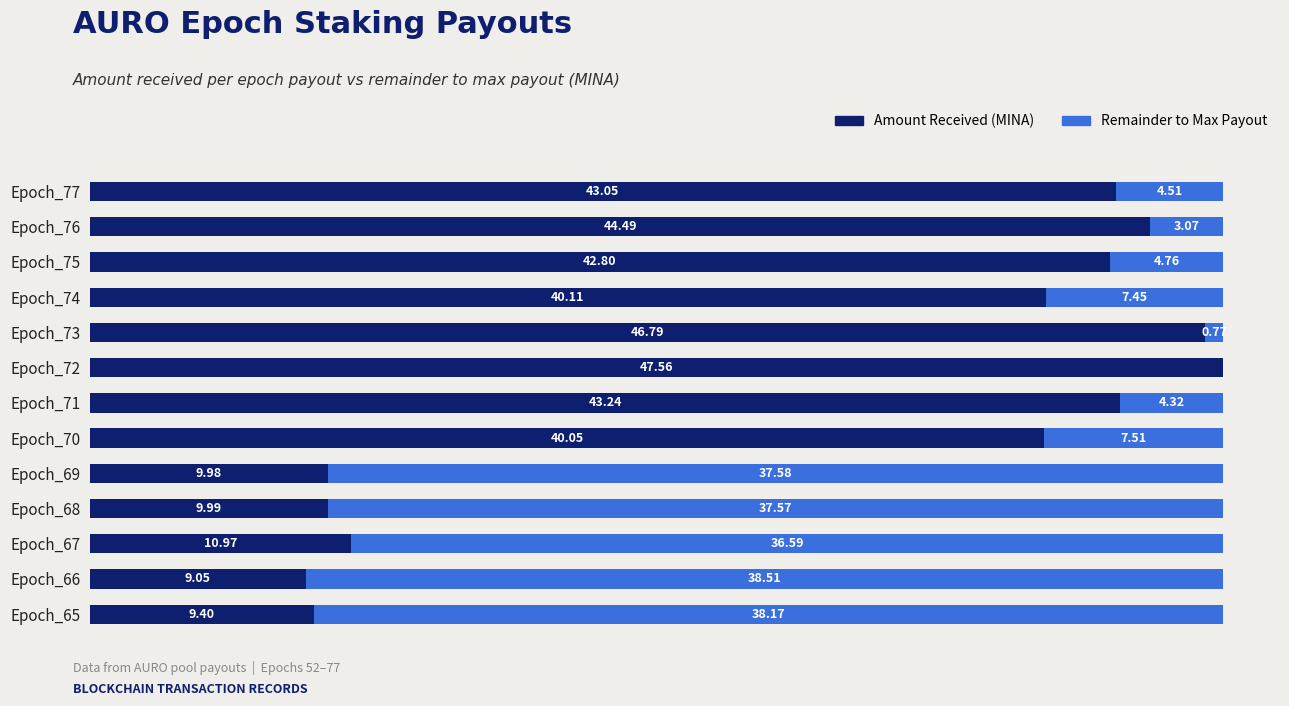

What are all the series names shown in the legend?

Amount Received (MINA), Remainder to Max Payout